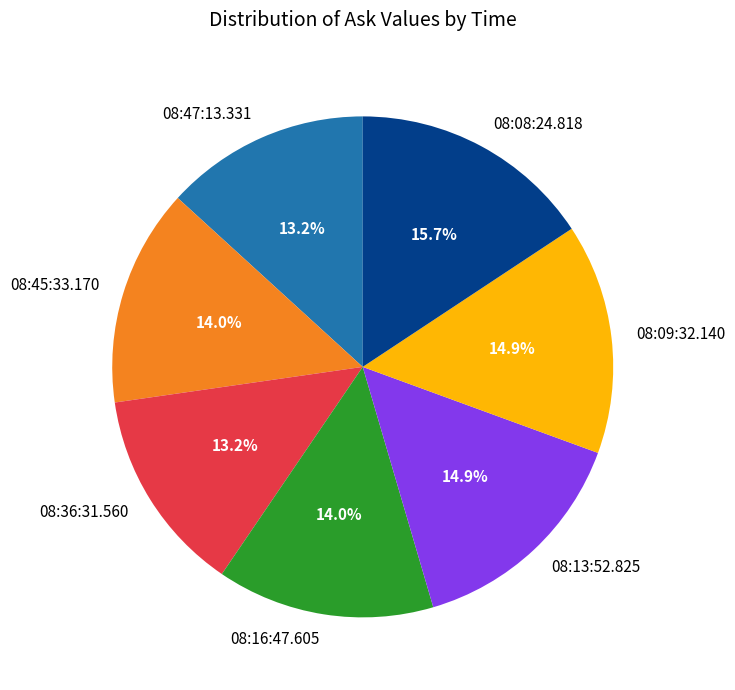

Which slice is the largest?

08:08:24.818